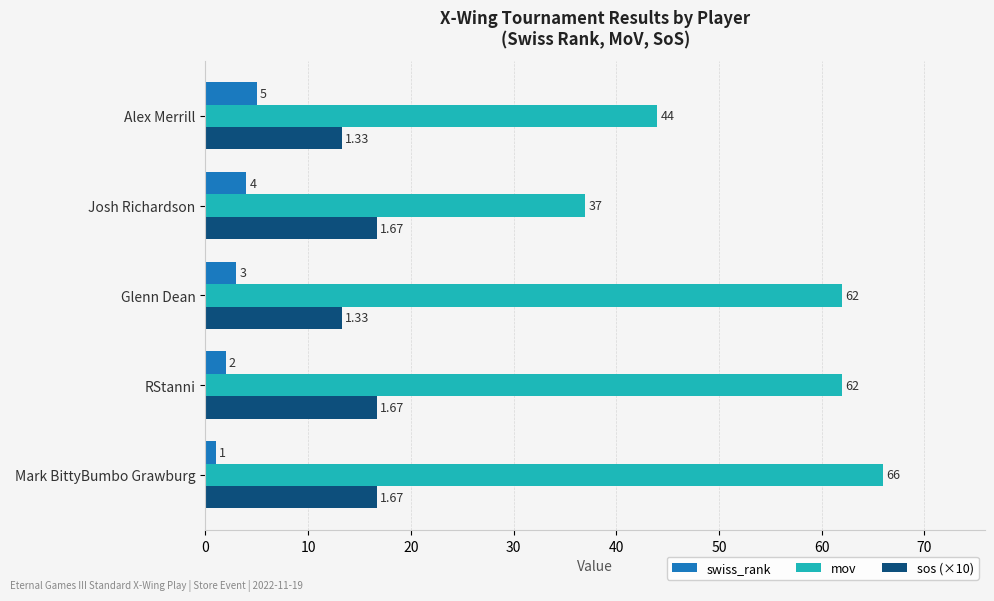

What is the difference between the maximum and minimum values in the sos (×10) series?

3.4